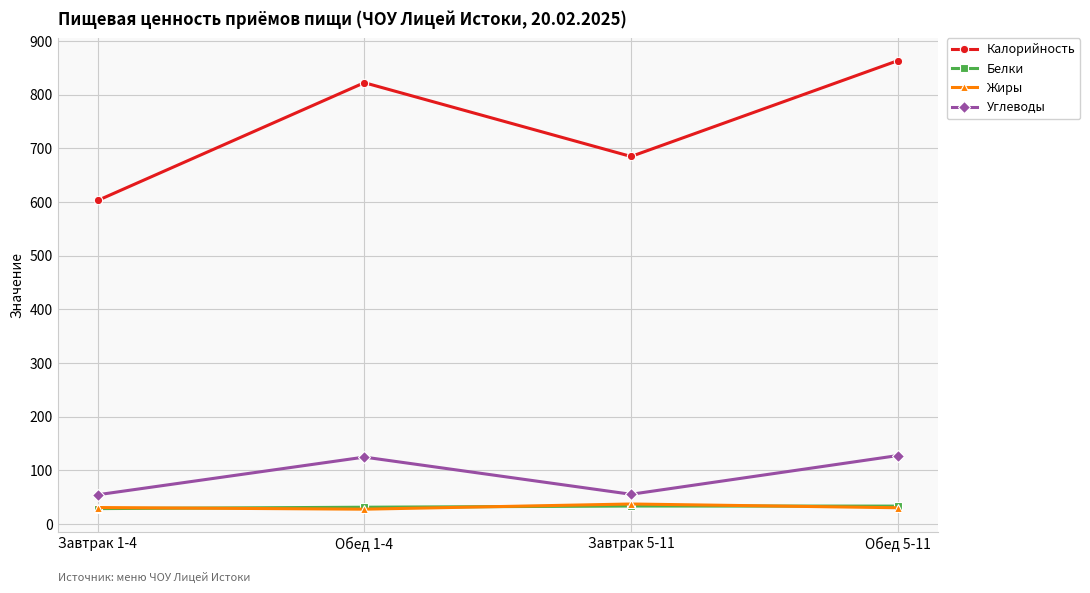

What is the average value of the Калорийность series?

743.5